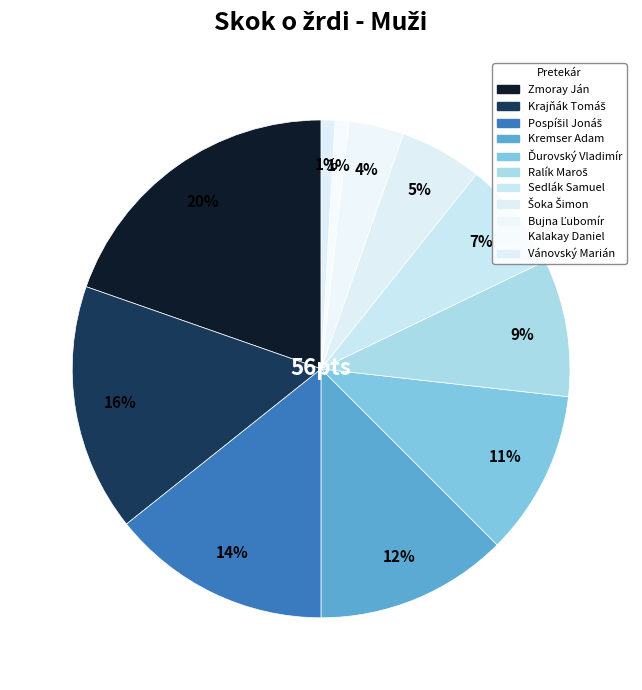

To the nearest percent, what percentage of the pie is Ďurovský Vladimír?

11%